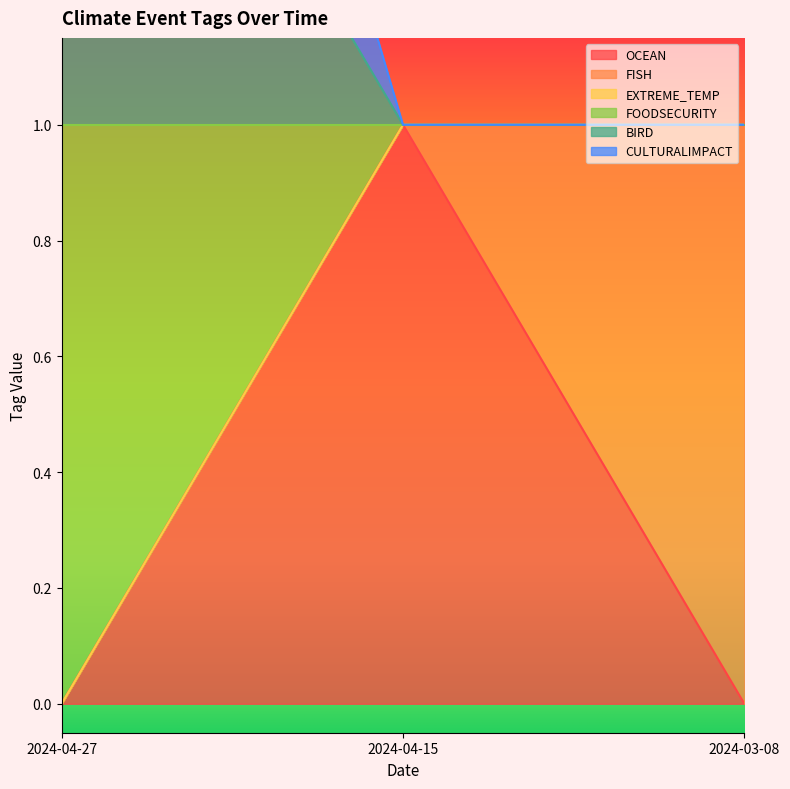

What is the sum of all OCEAN values?

1